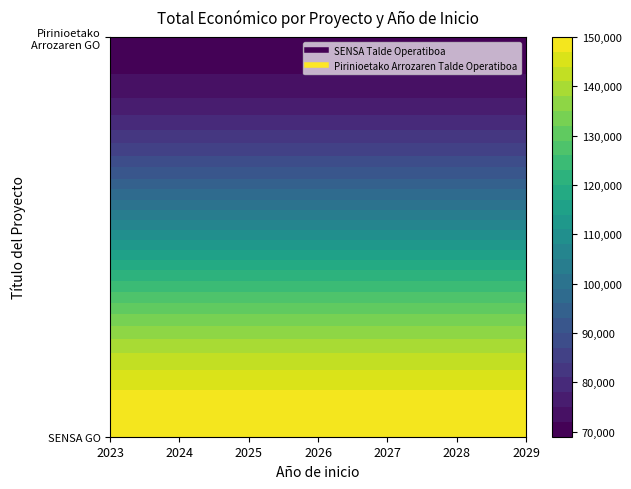

The value of Pirinioetako Arrozaren Talde Operatiboa at 6 is 99193. True or false?

False